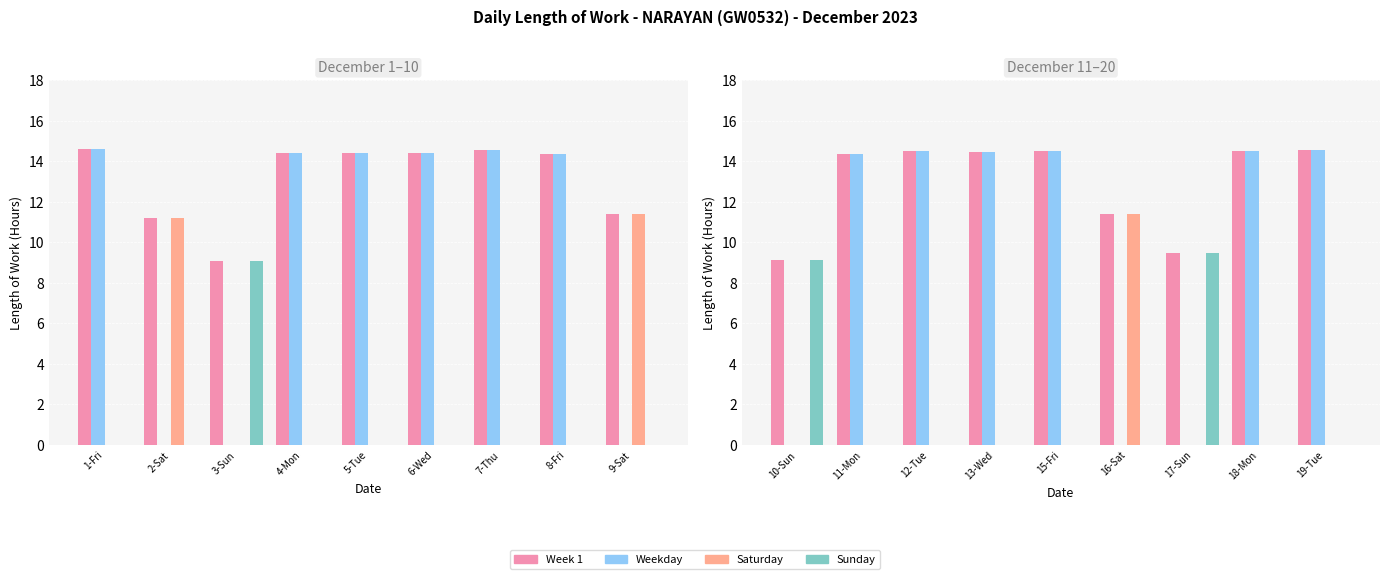

Is it true that Sunday equals 15.1 at 10-Sun?

False